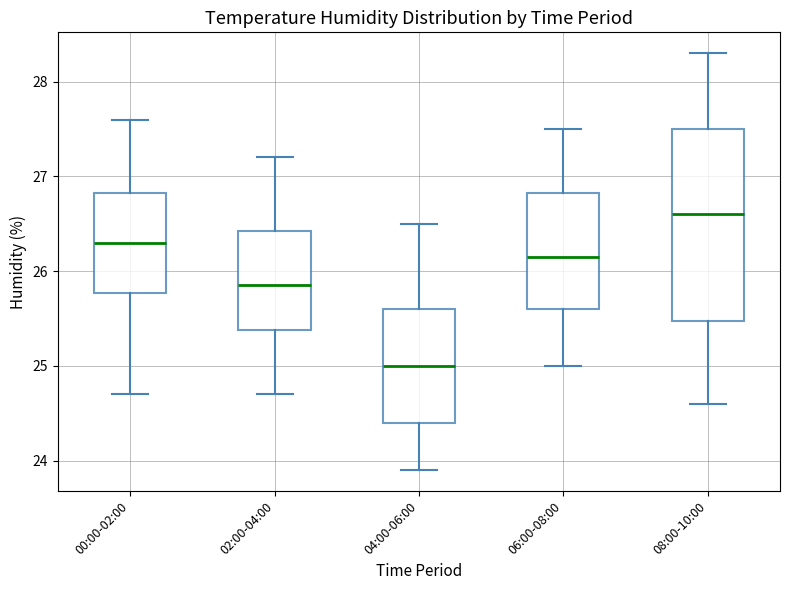

Where does the lower whisker of the box for 00:00-02:00 end on the y-axis? The values are not printed on the chart, so give them approximately, as read against the axis.

24.7